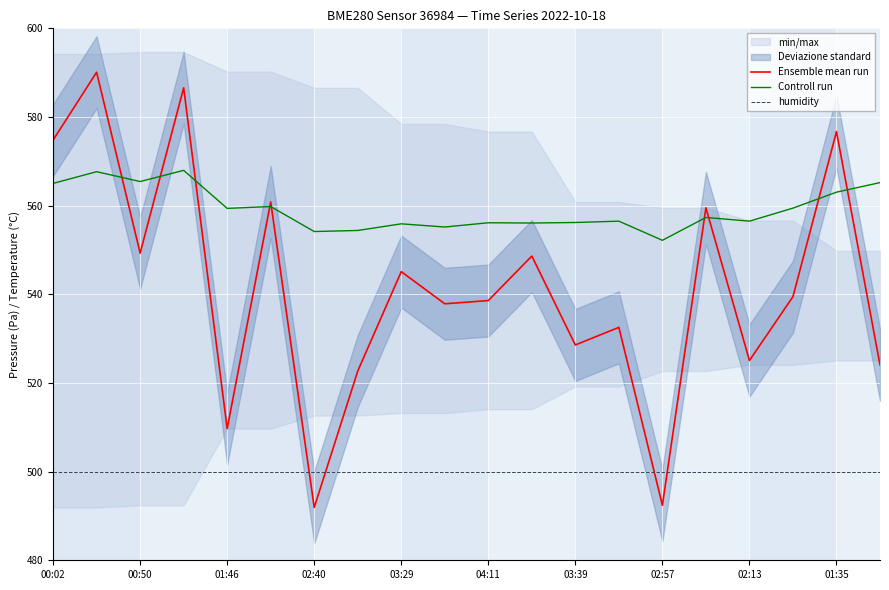

Reading left to right, list all the values displayed in this chart.

Ensemble mean run: 574.8	590.1	549.3	586.6	509.7	560.8	491.9	522.7	545.1	537.9	538.6	548.6	528.6	532.5	492.4	559.5	525.1	539.5	576.7	524.1
Controll run: 565.0	567.7	565.4	568.0	559.4	559.8	554.2	554.4	555.9	555.2	556.1	556.1	556.2	556.5	552.2	557.3	556.5	559.4	563.0	565.2
humidity: 500.0	500.0	500.0	500.0	500.0	500.0	500.0	500.0	500.0	500.0	500.0	500.0	500.0	500.0	500.0	500.0	500.0	500.0	500.0	500.0